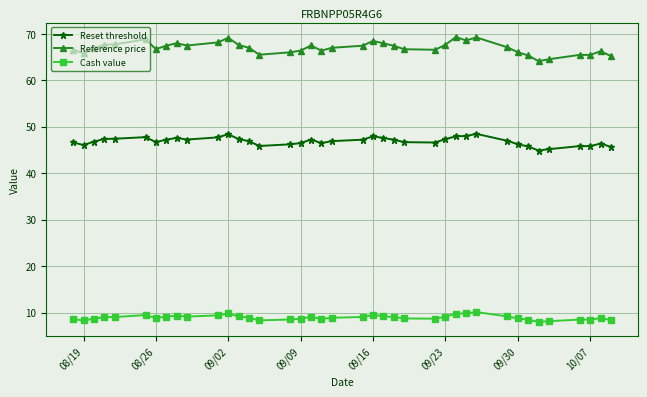

What is the difference between the second highest and minimum values in the Reset threshold series?

3.5